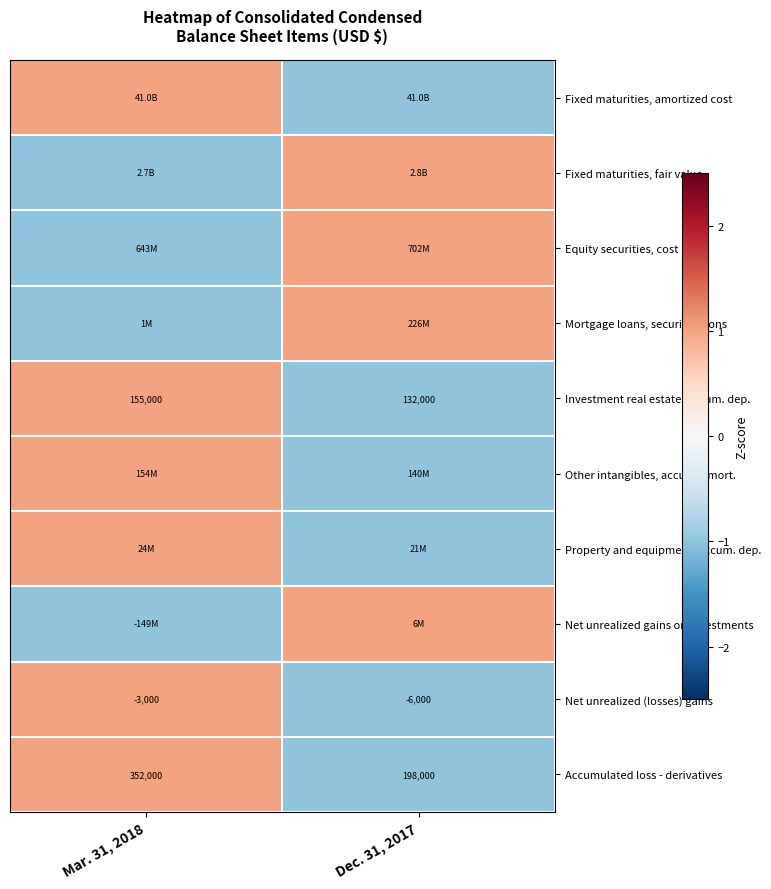

Which label corresponds to the largest value in the chart?

Mar. 31, 2018